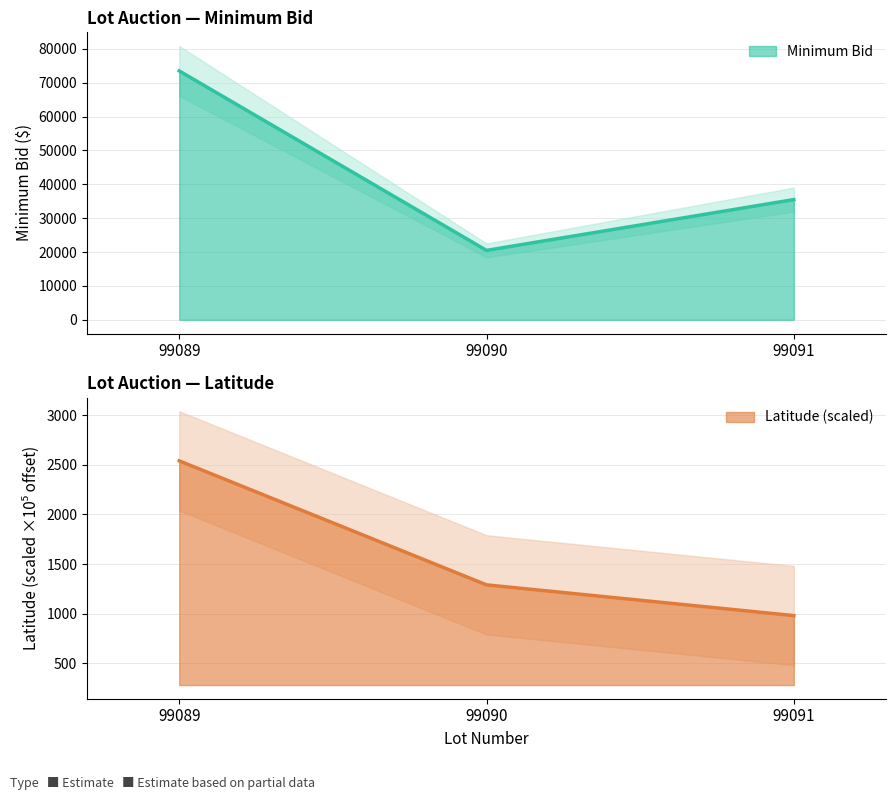

Reading left to right, what are all the values shown in this chart?

Minimum Bid: 73500.0	20500.0	35500.0
Latitude: 2540.0	1290.0	980.0